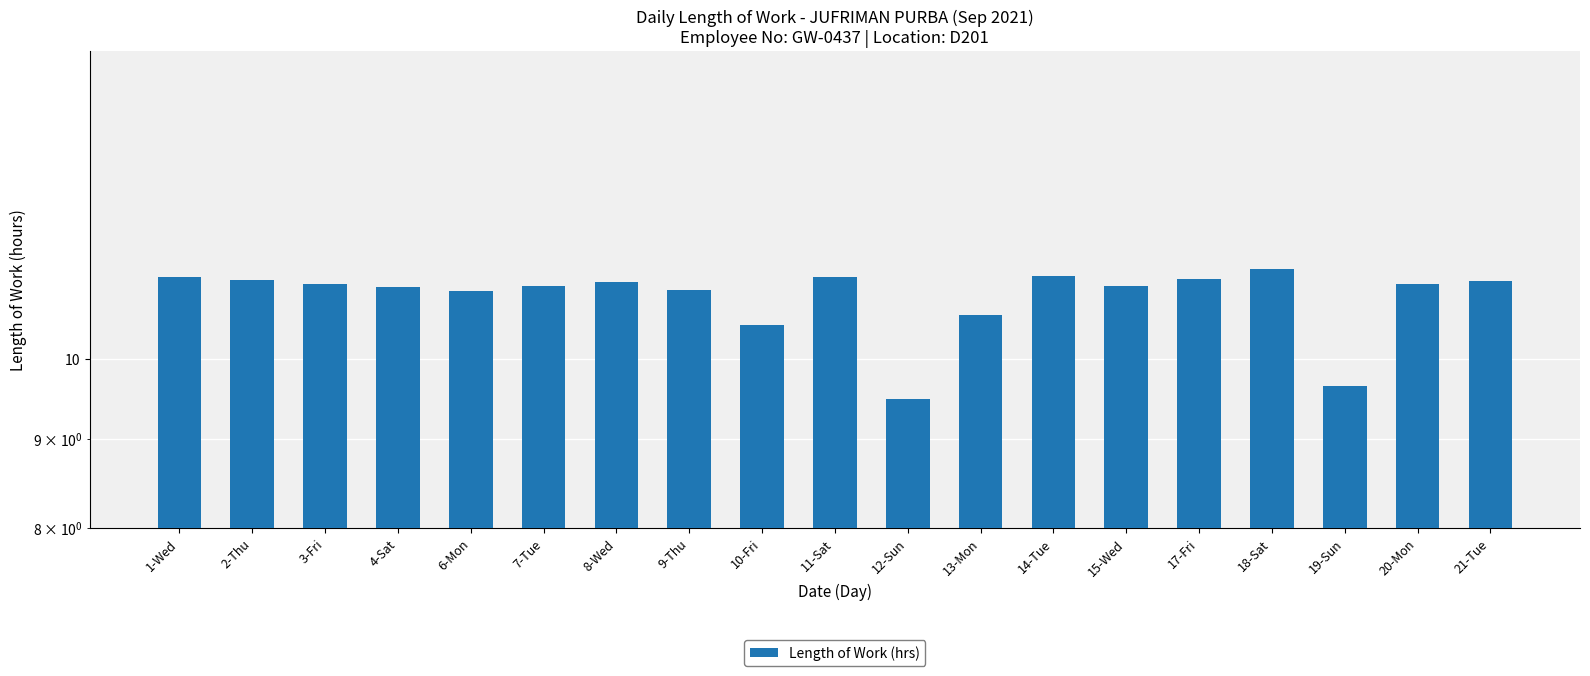

List the labels in order of value, smallest first.

12-Sun, 19-Sun, 10-Fri, 13-Mon, 6-Mon, 9-Thu, 4-Sat, 7-Tue, 15-Wed, 3-Fri, 20-Mon, 8-Wed, 21-Tue, 2-Thu, 17-Fri, 1-Wed, 11-Sat, 14-Tue, 18-Sat